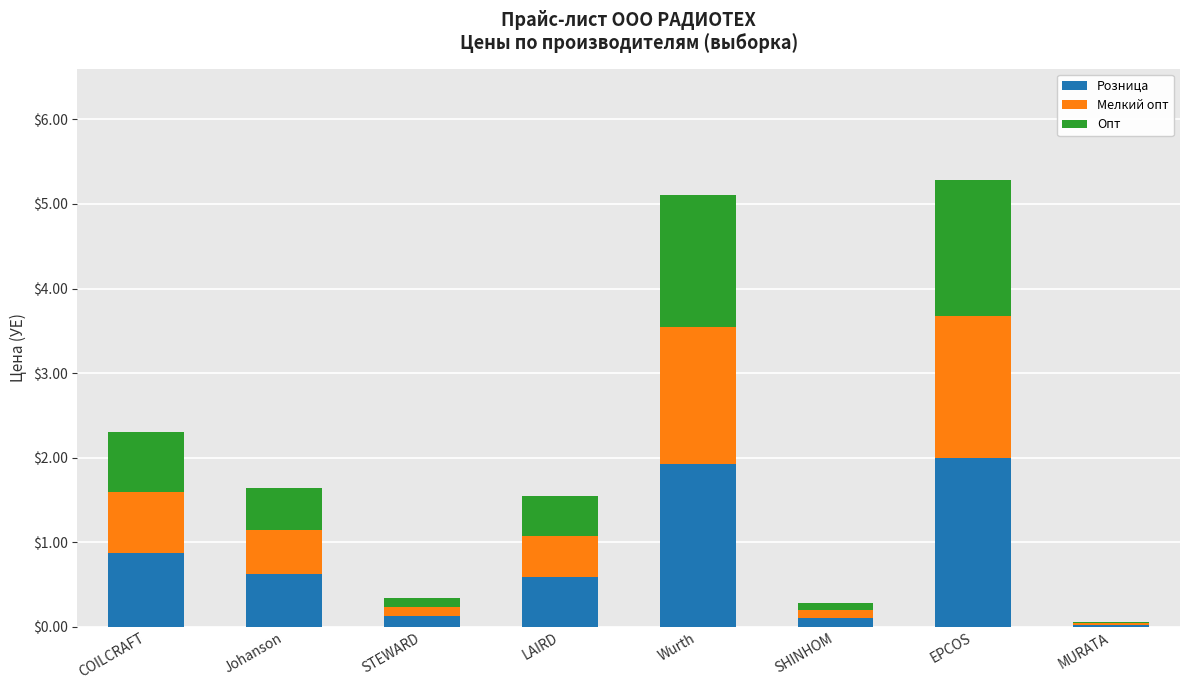

Where is Розница nearest to the value 1?

COILCRAFT